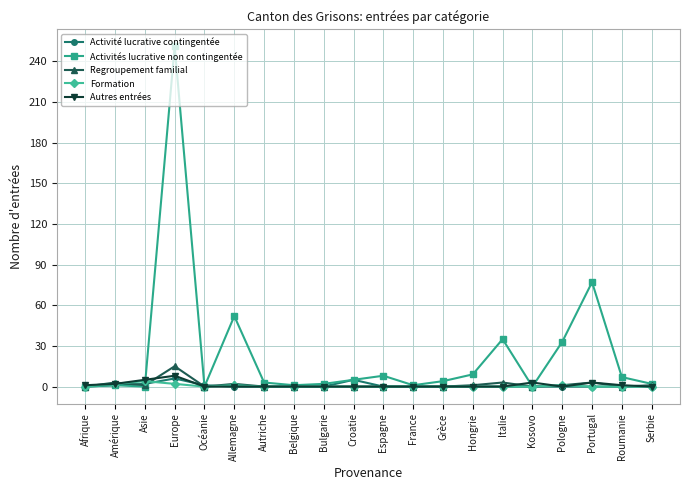

At which label is Activités lucrative non contingentée closest to 125?

Portugal